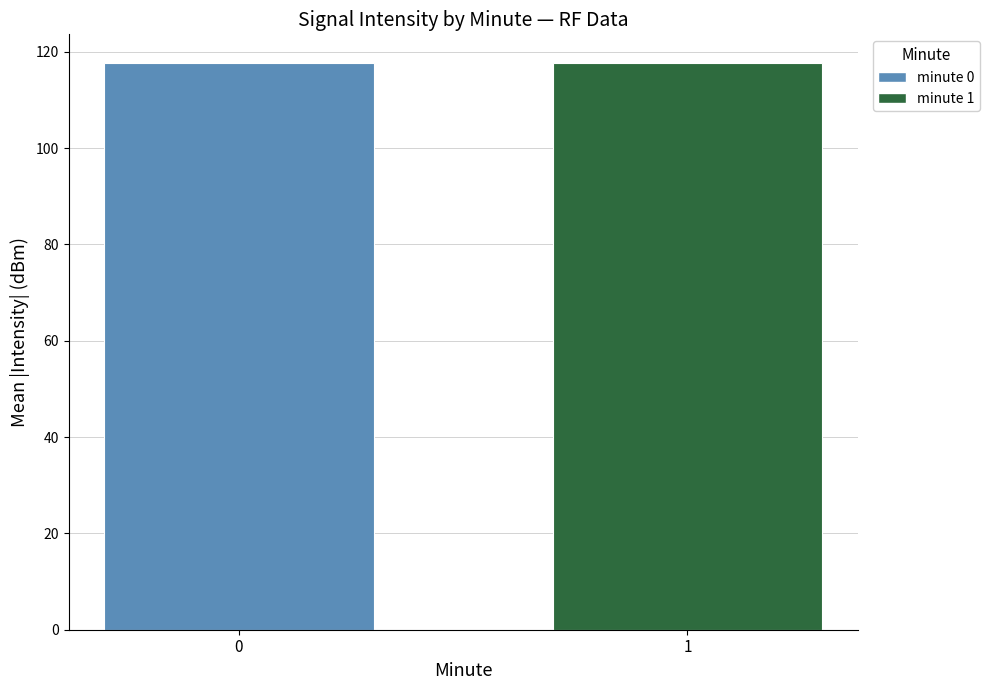

What is the minimum value shown in the chart?

117.6